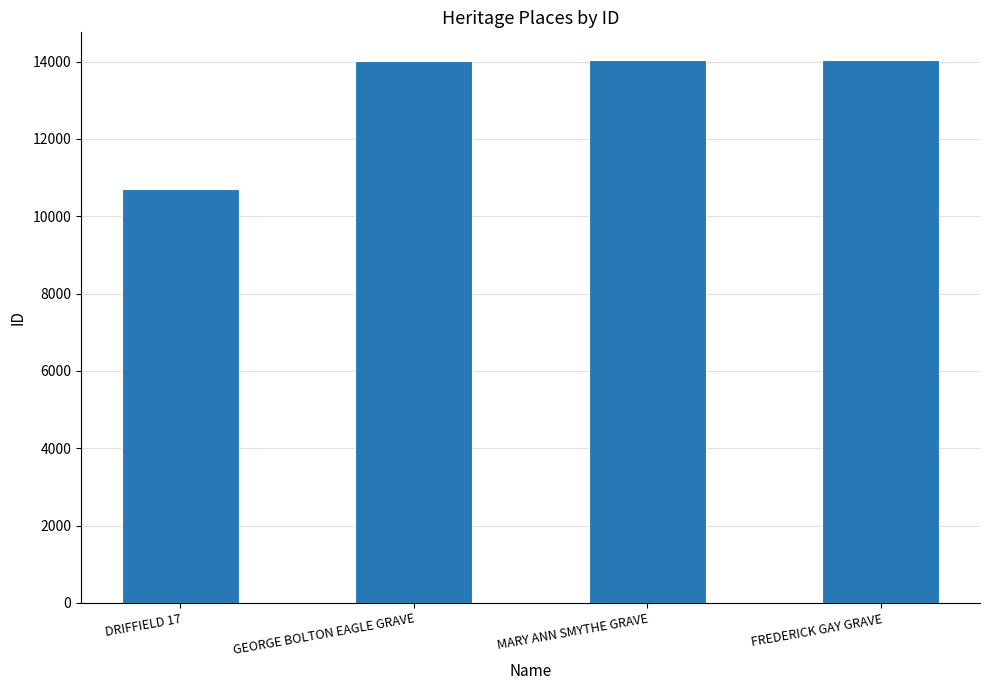

Which label corresponds to the smallest value in the chart?

DRIFFIELD 17